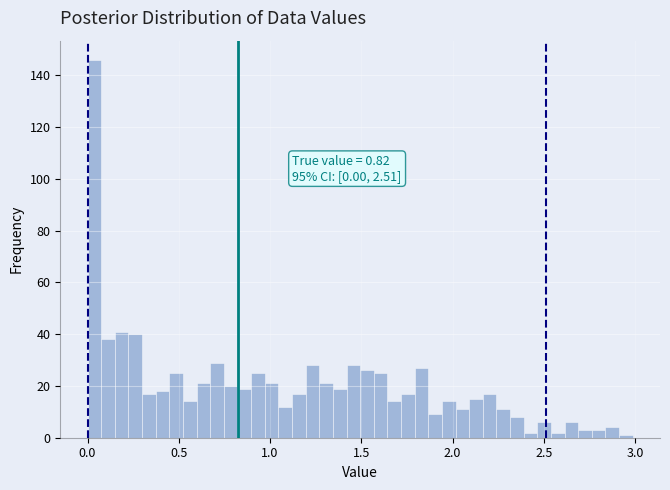

Around what value on the x-axis is the tallest bar? Give the approximate position of its centre, as read against the axis.

0.05